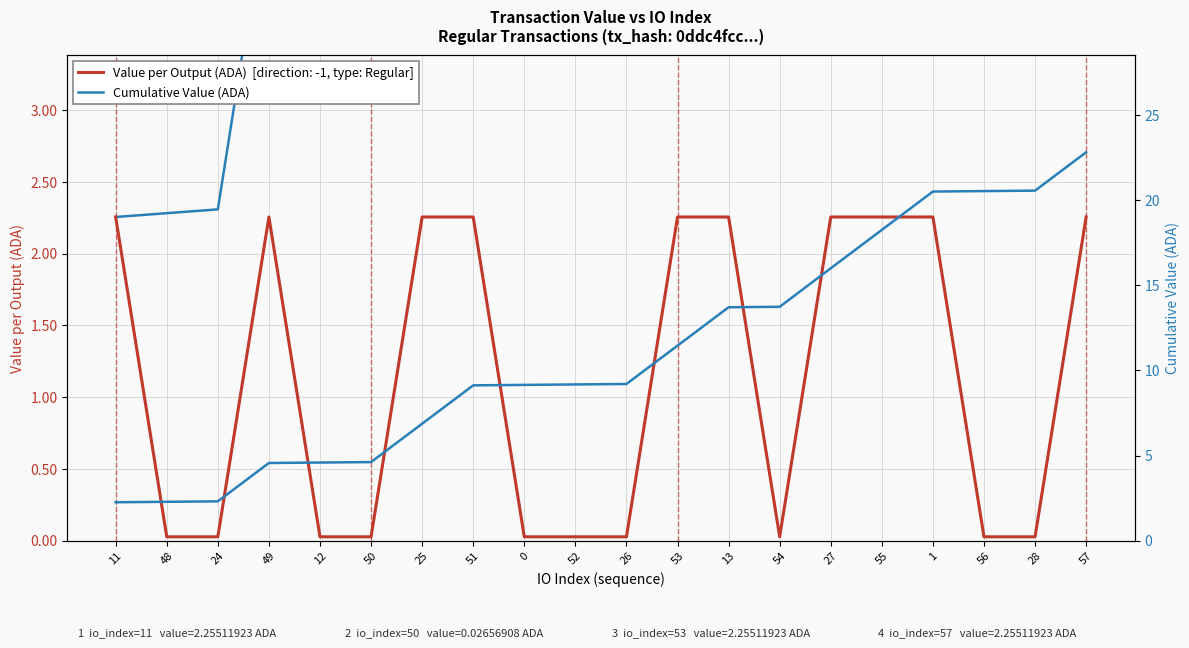

At how many categories does at least one series exceed 4?

17